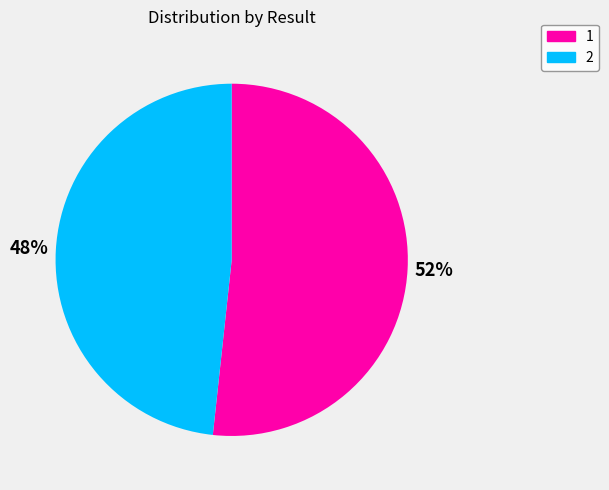

To the nearest percent, what is the average slice percentage?

50%